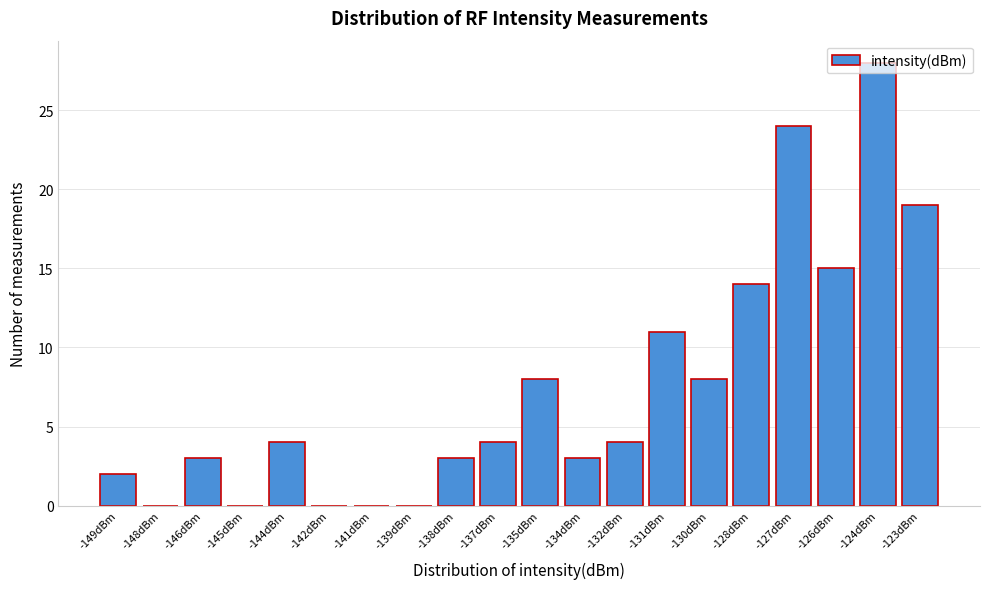

Between -131dBm and -139dBm, which is larger?

-131dBm